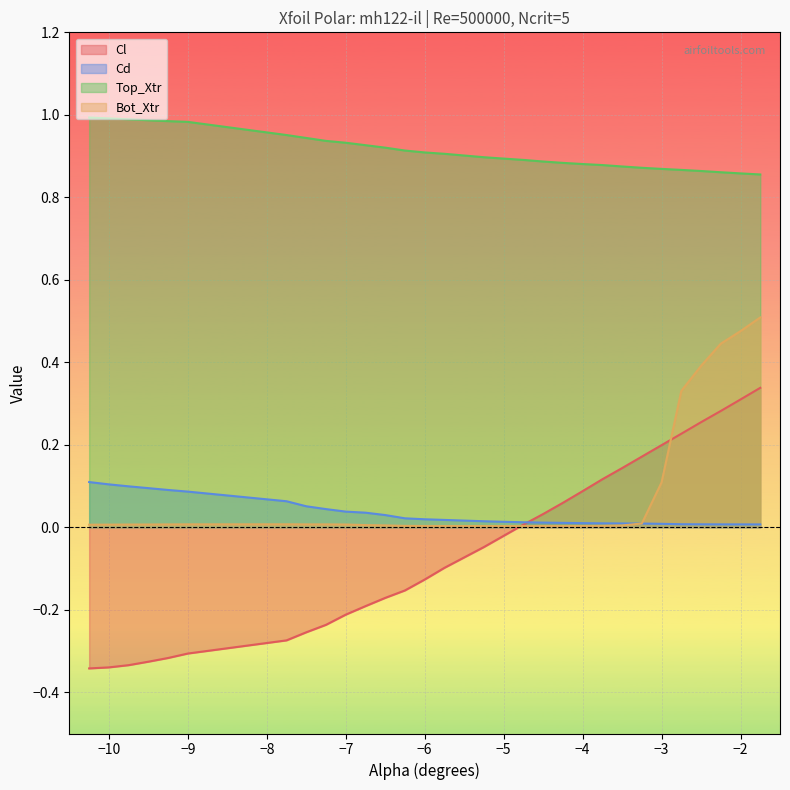

How many lines are shown in the chart?

4